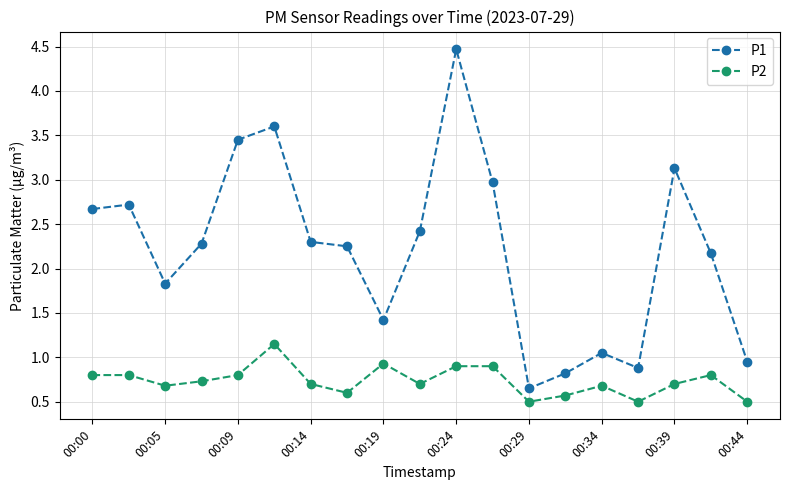

How many P2 values are between 0 and 1?

18